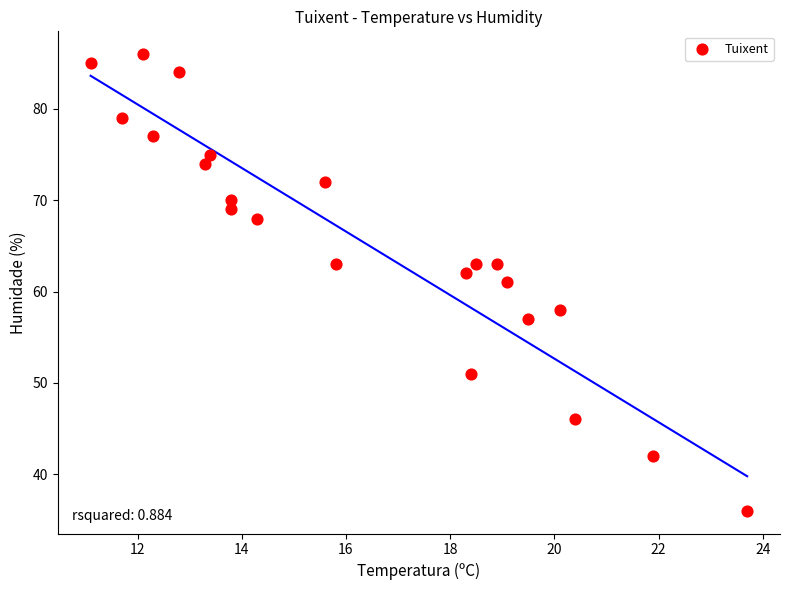

What is the range of Y values (max minus min)?

50